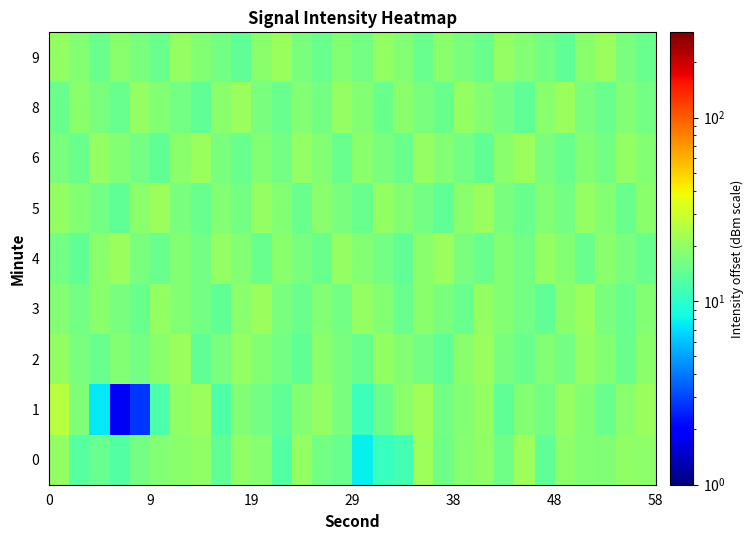

Which series has the largest range (max minus min)?

1